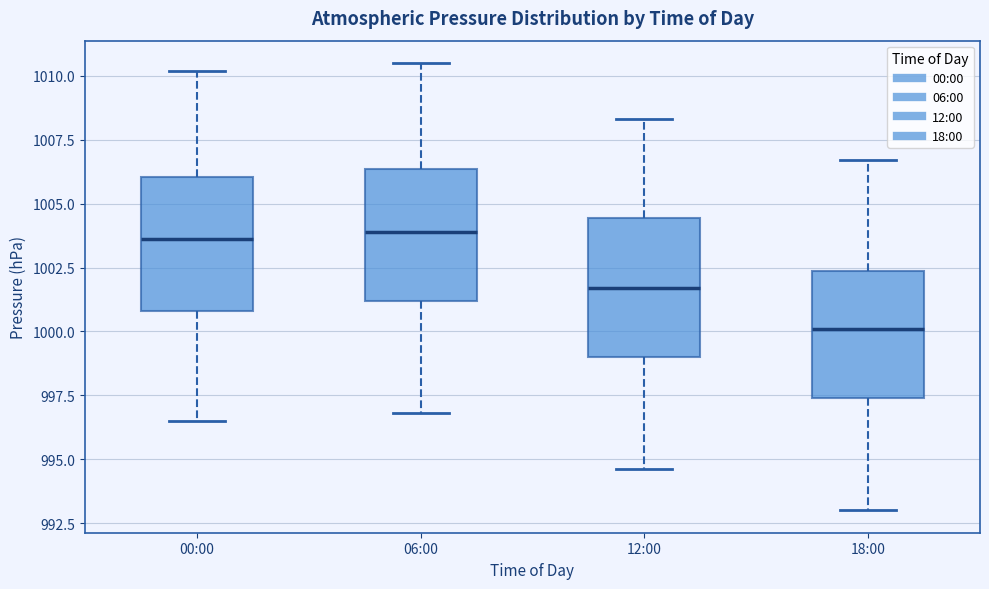

Where does the lower whisker of the box for 00:00 end on the y-axis? The values are not printed on the chart, so give them approximately, as read against the axis.

996.5